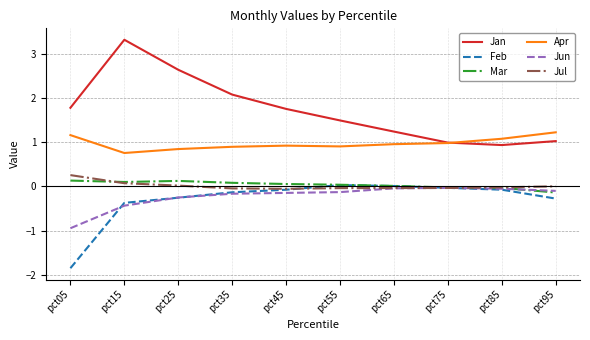

What is the lowest value of the Feb series?

-1.9